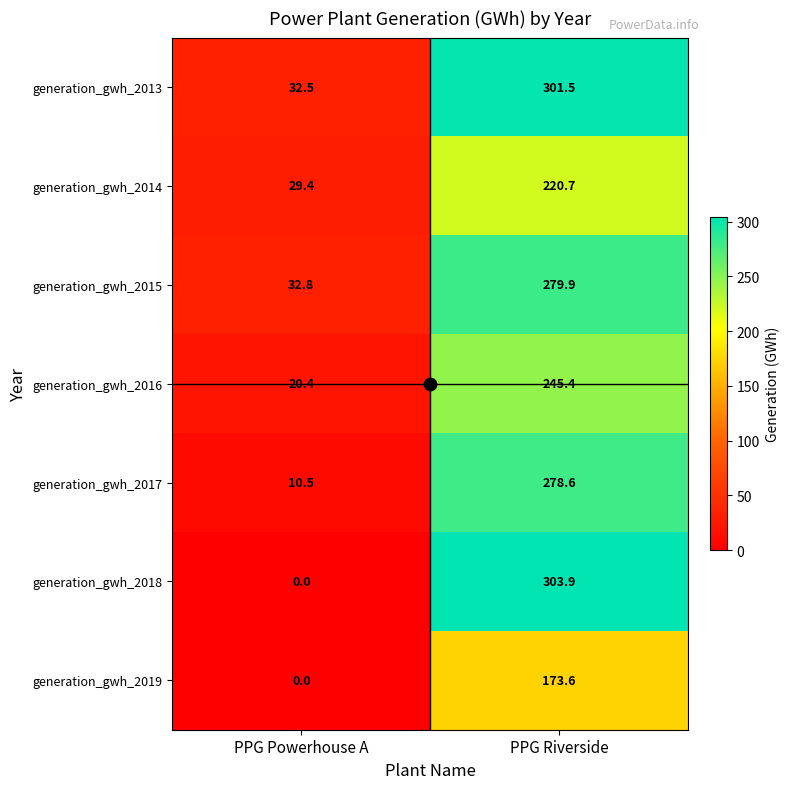

The value of generation_gwh_2019 at PPG Powerhouse A is 0.0. True or false?

True